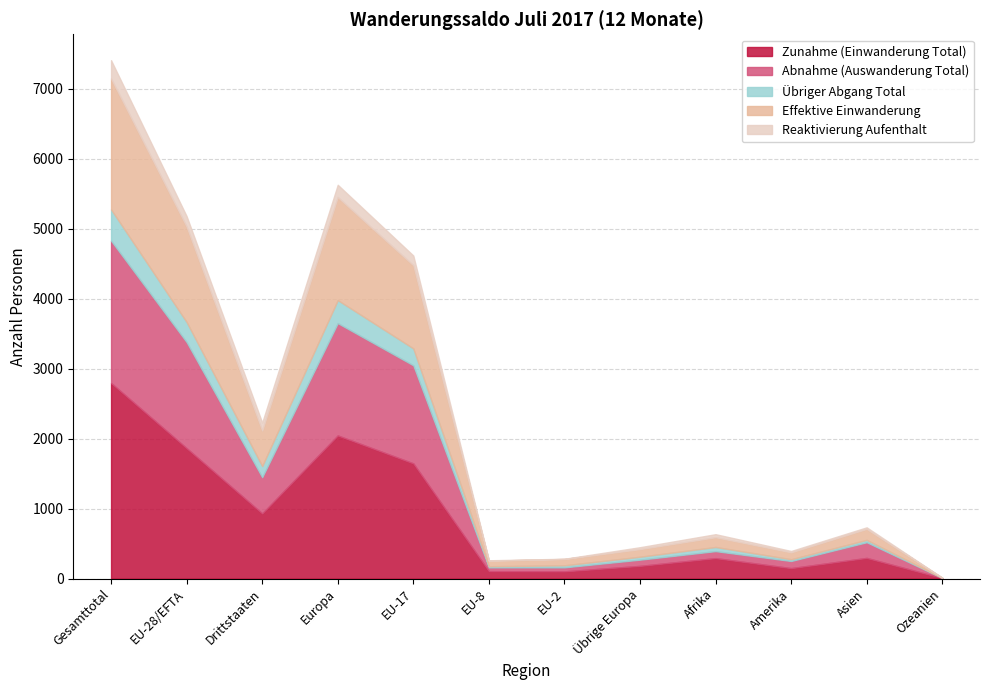

Where is the first local minimum for Reaktivierung Aufenthalt?

Drittstaaten